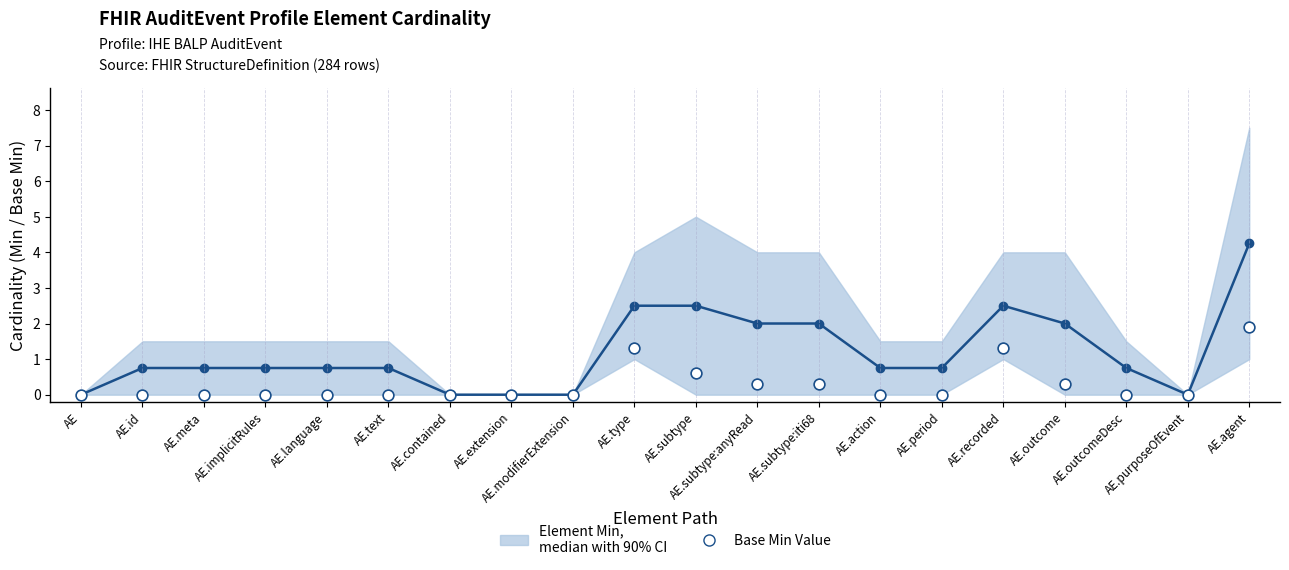

What are all the series names shown in the legend?

Element Min, median with 90% CI, Base Min Value